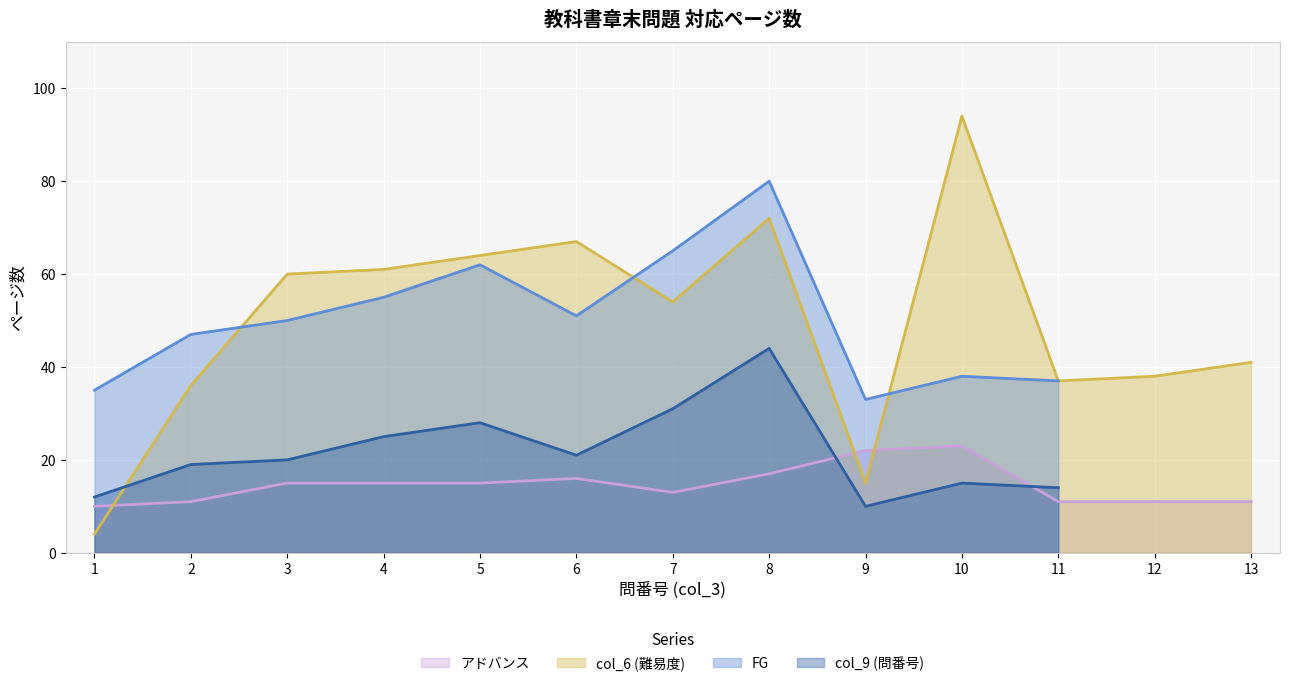

After their last crossing, which series has the higher values: col_6 or アドバンス?

col_6